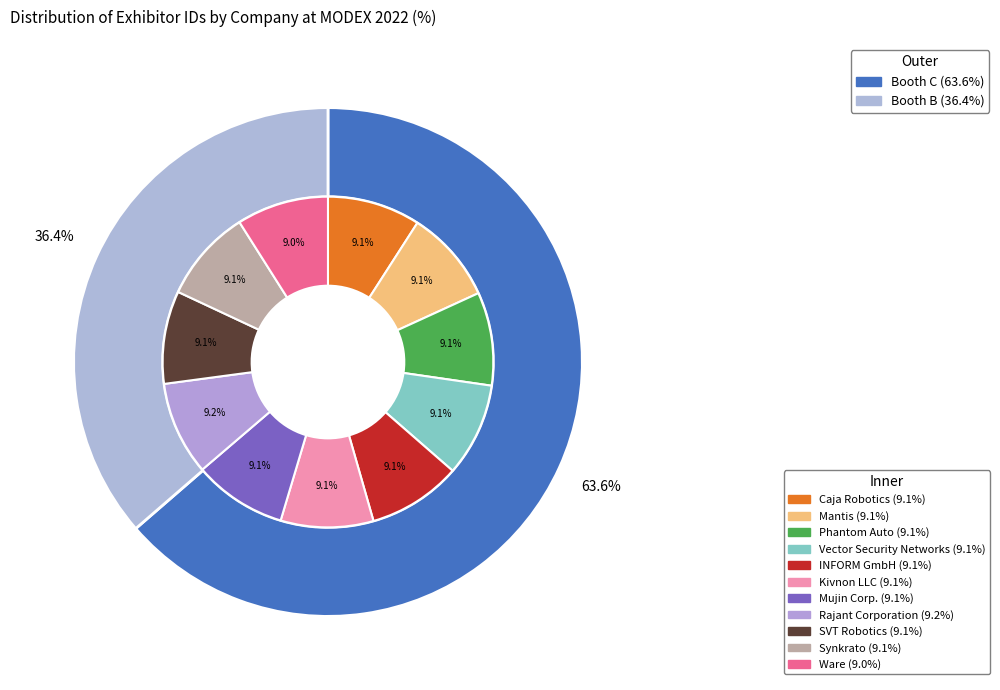

Which category has the biggest portion of the pie?

Rajant Corporation